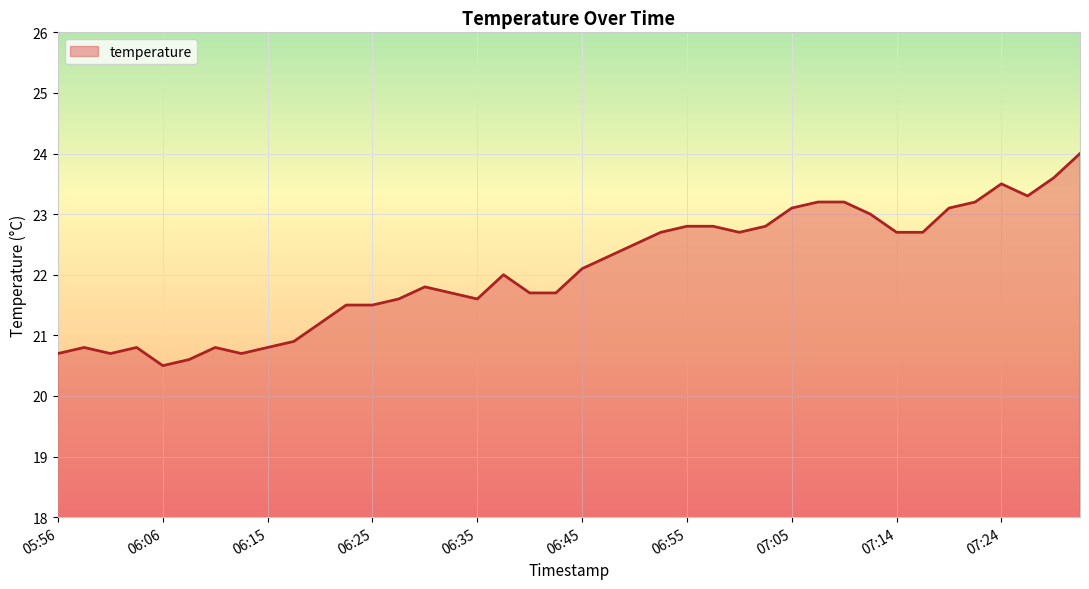

What is the greatest value displayed?

24.0